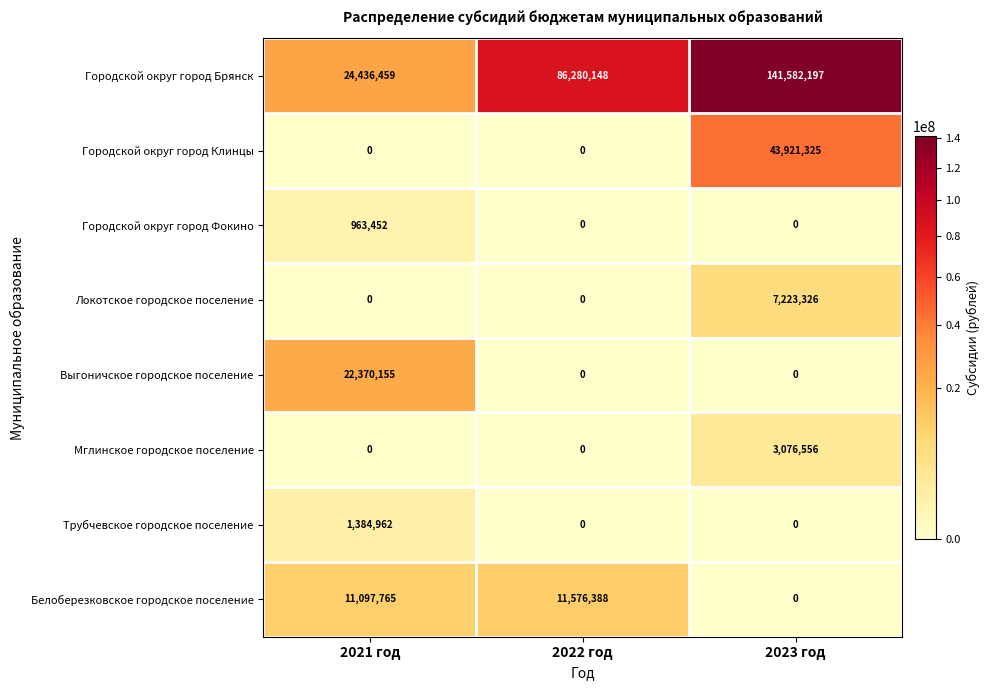

Which category has the highest value in the Мглинское городское поселение series?

2023 год